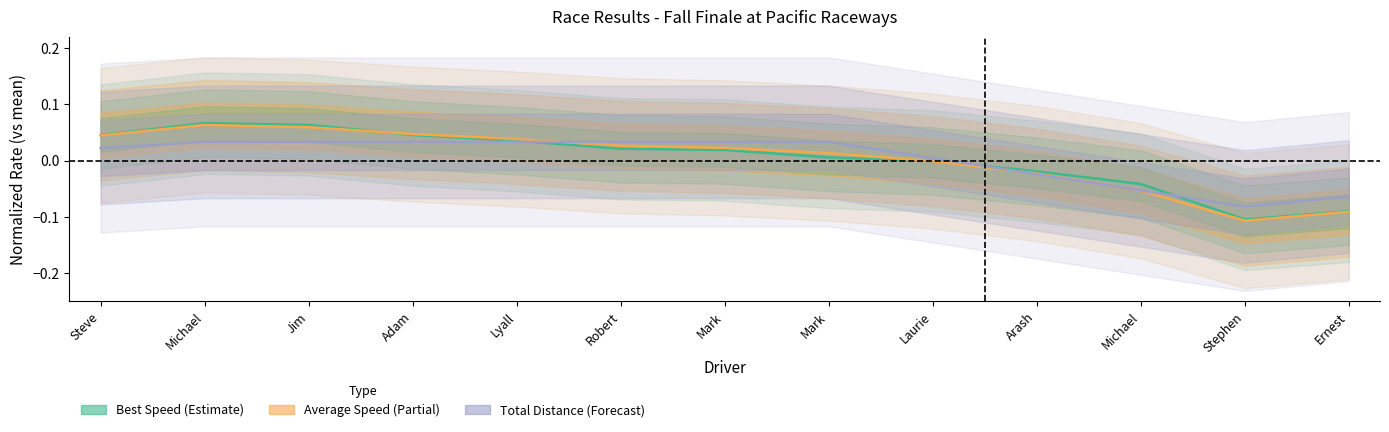

Between which two adjacent categories do Average Speed and Best Speed first intersect?

Jim and Adam